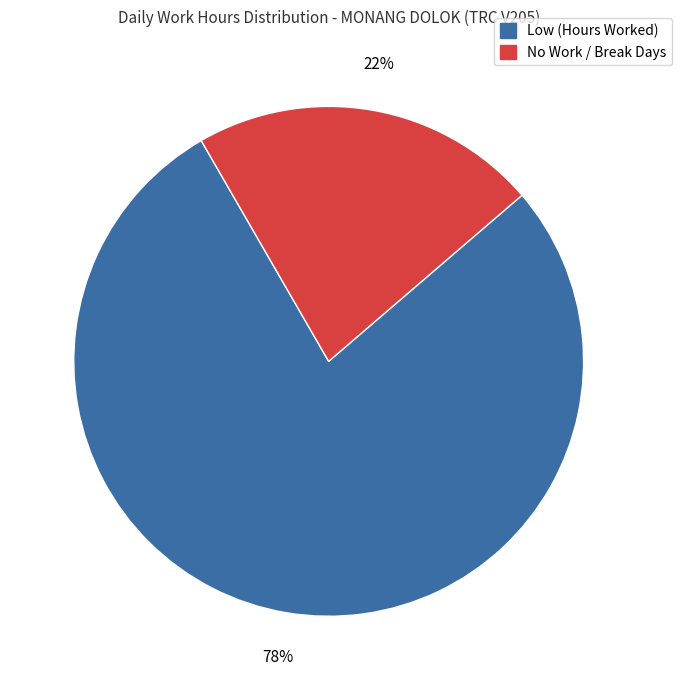

Is there a majority slice in this chart?

Yes